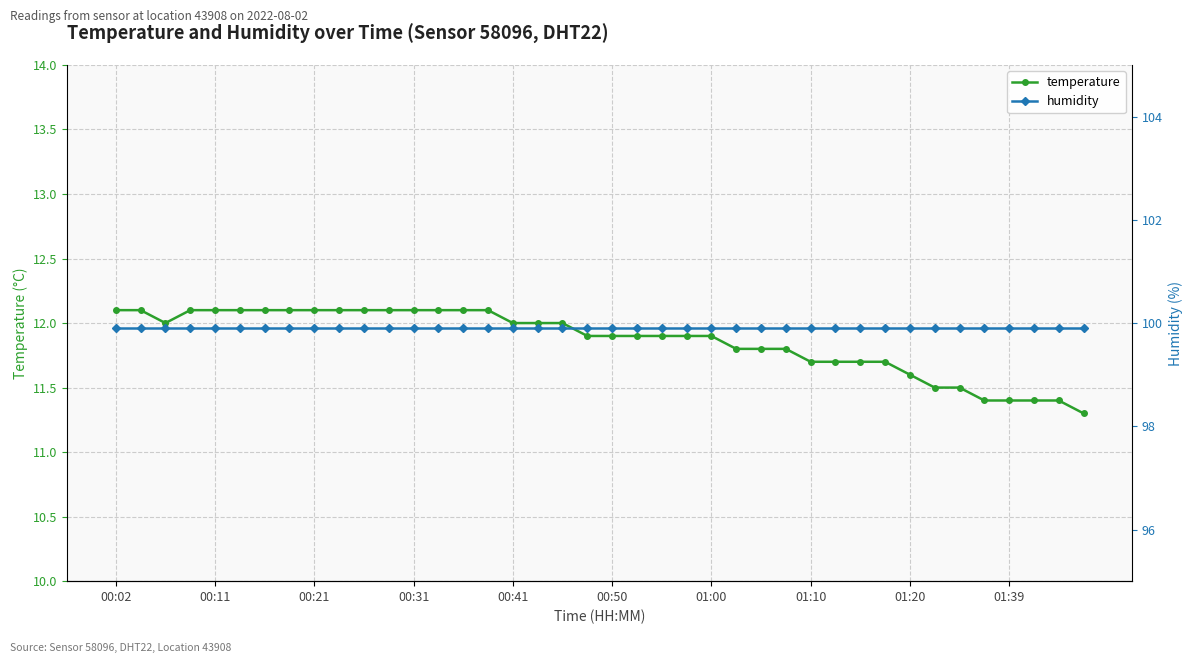

Does the chart have visible grid lines?

Yes